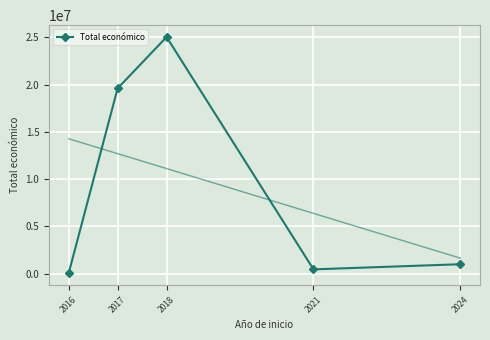

Which has a higher value, 2024 or 2017?

2017